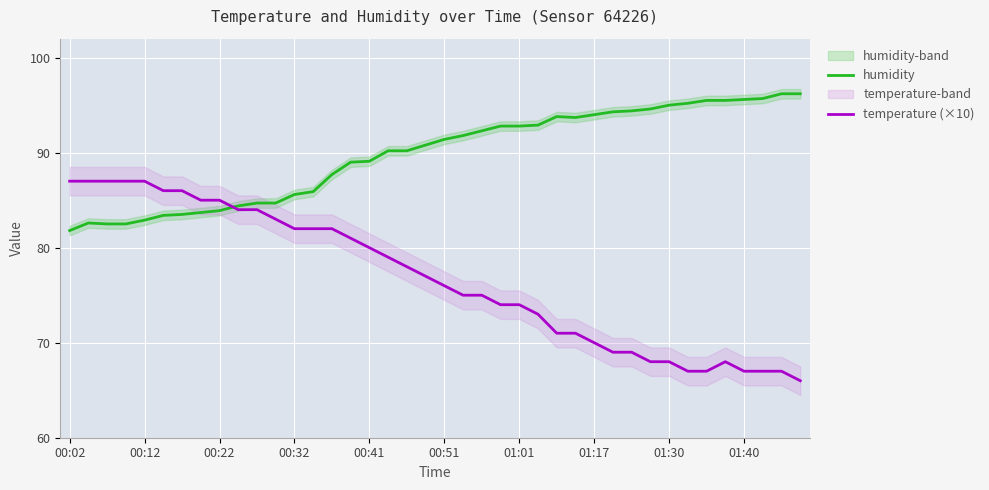

What is the minimum value for temperature (×10)?

66.0